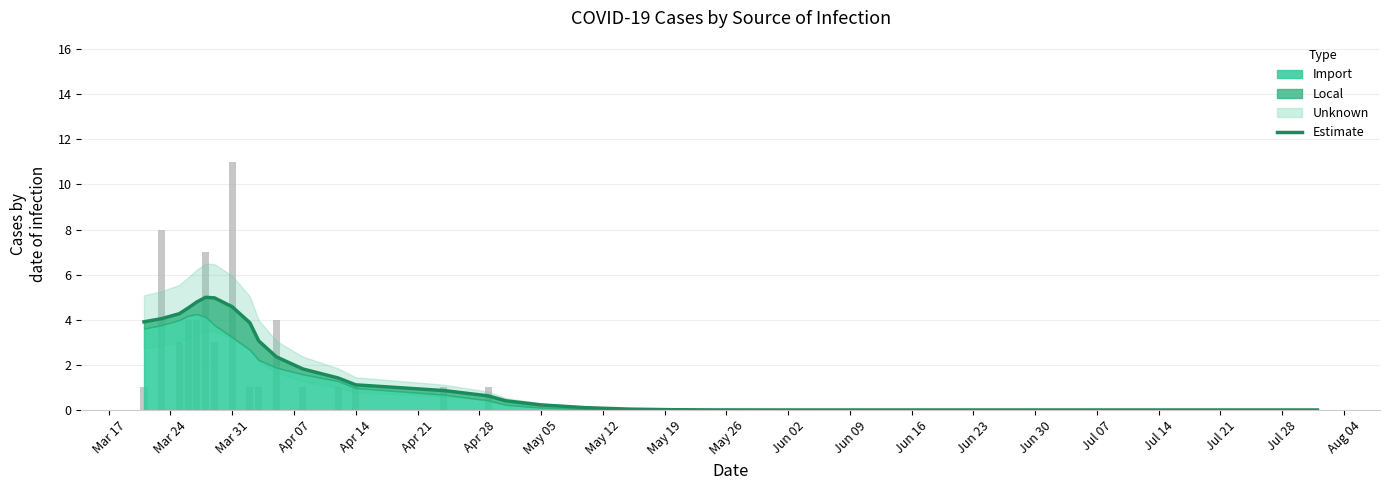

Are the bars horizontal?

No